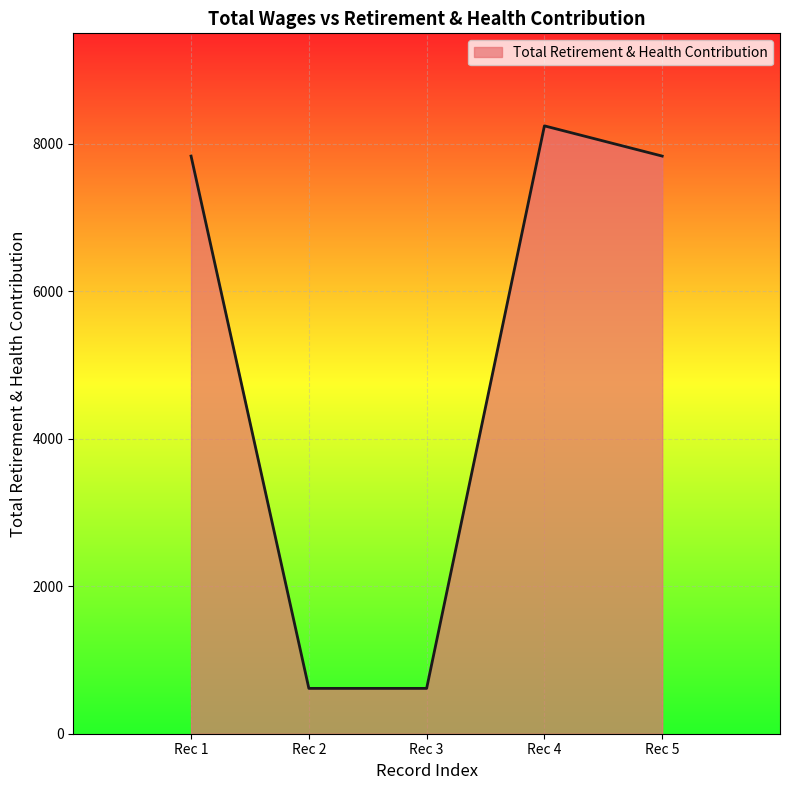

At which category does the chart reach its peak across all series?

Rec 4